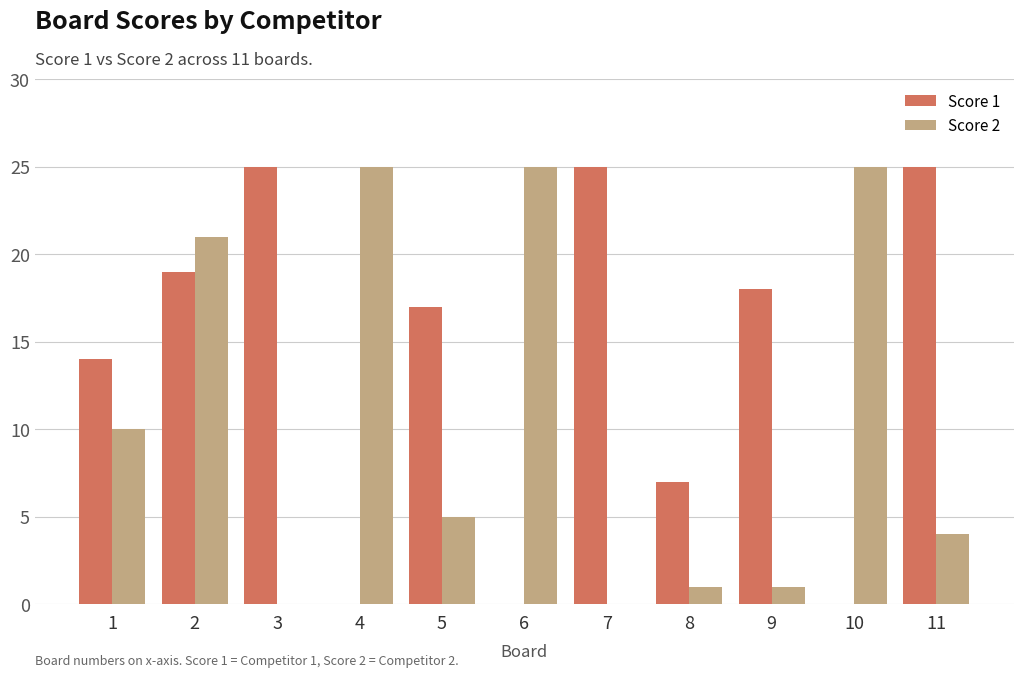

What is the spread (max minus min) of values at 10?

25